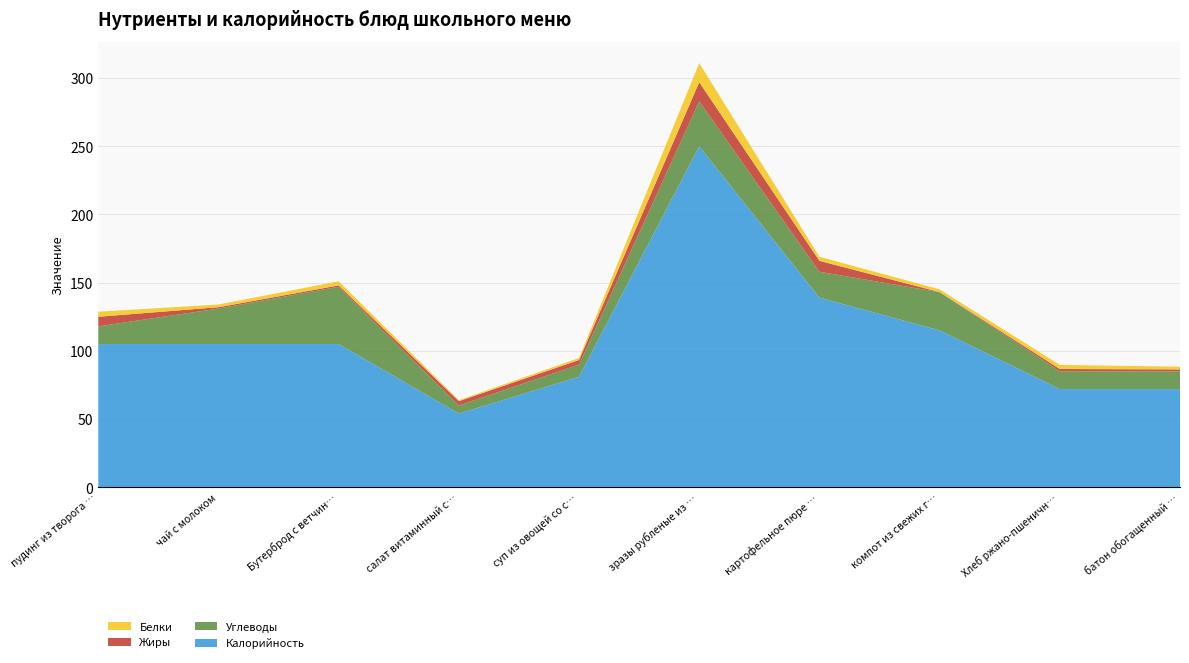

Reading left to right, extract all data points from this chart.

Белки: 3.7	2.0	3.0	0.7	1.5	14.0	3.0	2.0	3.0	2.0
Жиры: 7.0	1.0	1.0	3.1	3.4	14.0	8.0	0.1	1.7	1.4
Углеводы: 13.0	26.0	42.0	6.0	8.9	33.0	19.0	28.0	13.0	13.0
Калорийность: 105.0	105.0	105.0	54.0	81.0	250.0	139.0	115.0	72.0	72.0